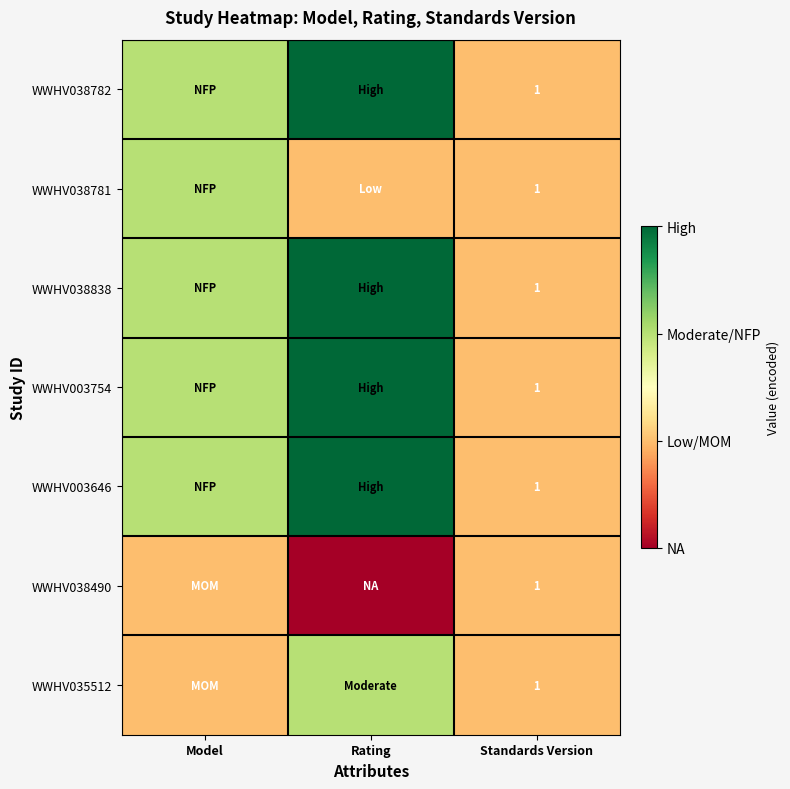

The value of WWHV038838 at Standards Version is 1. True or false?

True